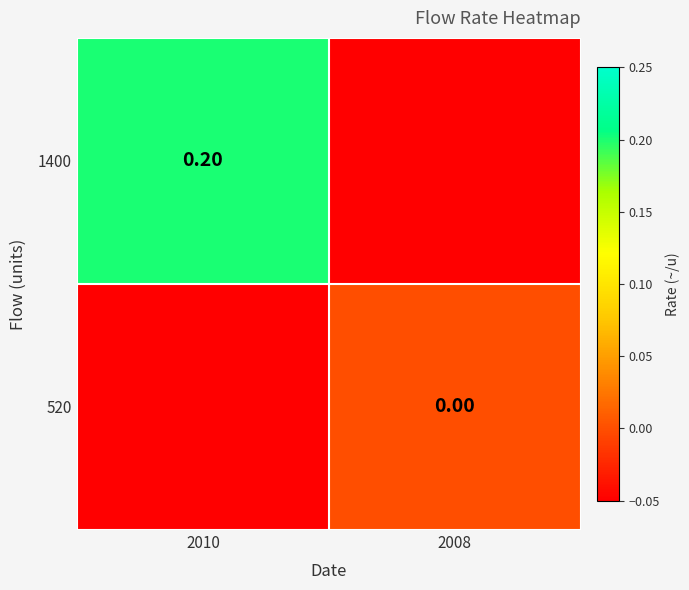

Is the value of 520 at 2008 greater than the value of 1400 at 2010?

No